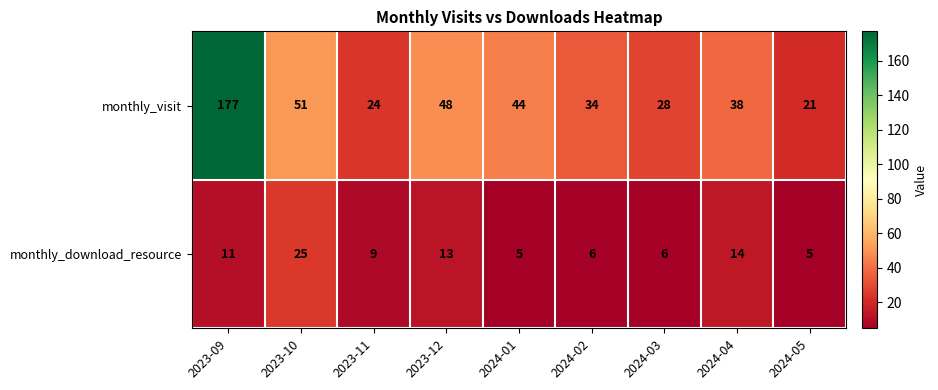

At 2024-05, list the series in order from smallest to largest.

monthly_download_resource, monthly_visit